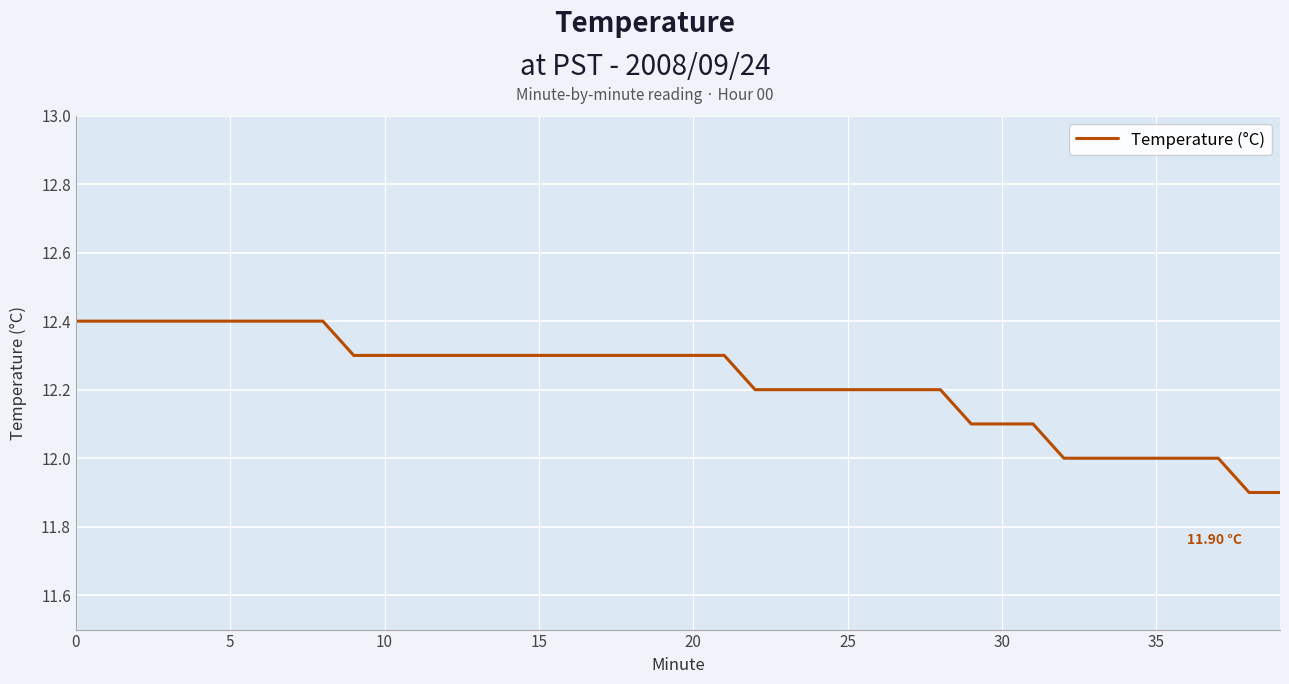

What is the difference between the maximum and minimum values?

0.5